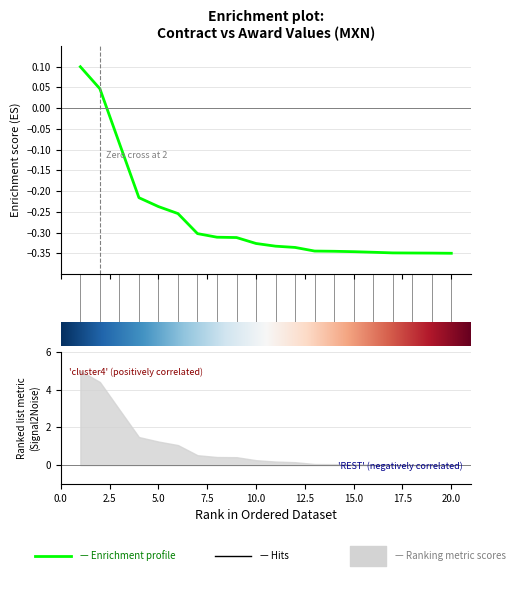

What is the value of the 14th point from the left?

-0.3